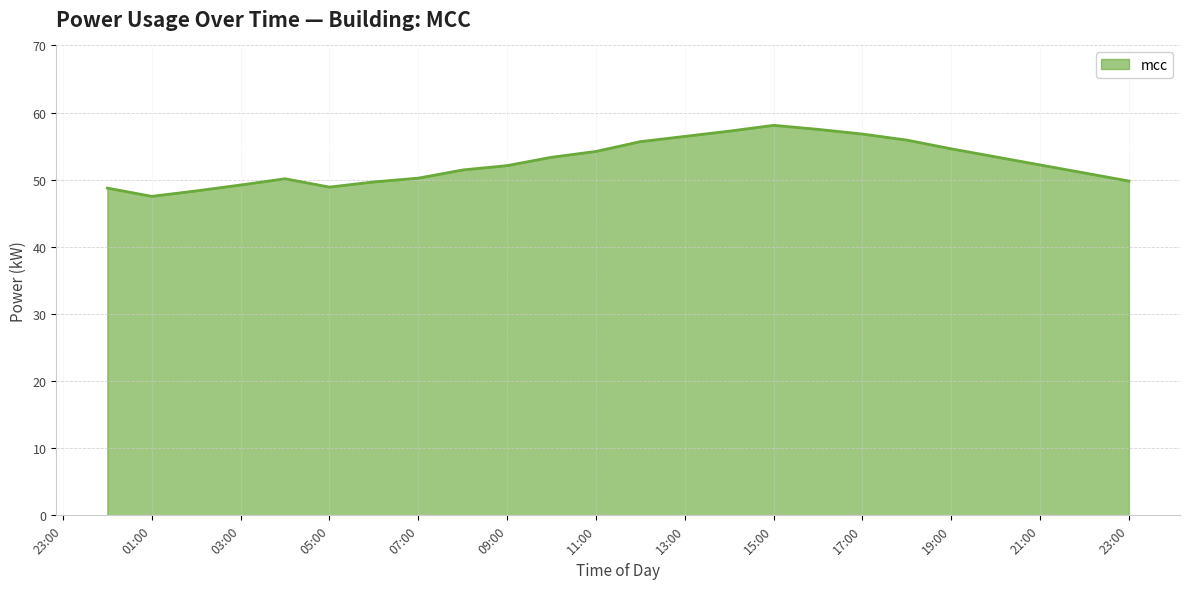

What is the difference between the maximum and minimum values?

10.6